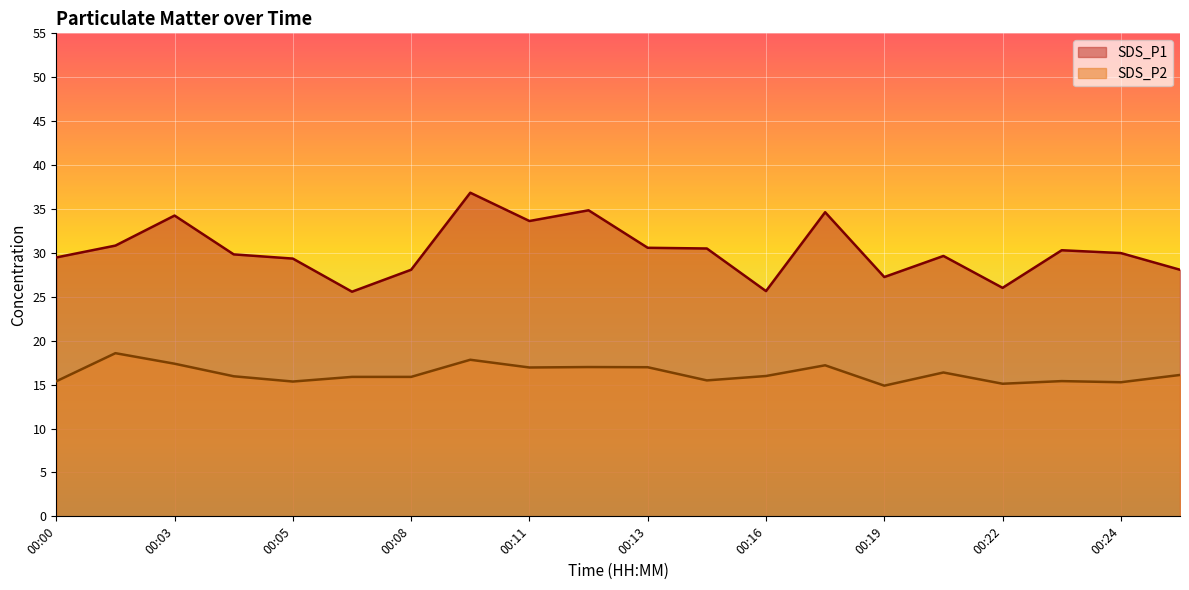

Reading left to right, list all the values displayed in this chart.

SDS_P1: 29.5	30.8	34.2	29.8	29.4	25.6	28.1	36.9	33.6	34.9	30.6	30.5	25.6	34.6	27.2	29.6	26.0	30.3	30.0	28.1
SDS_P2: 15.4	18.6	17.4	15.9	15.3	15.9	15.9	17.8	16.9	17.0	17.0	15.5	16.0	17.2	14.9	16.4	15.1	15.4	15.3	16.1